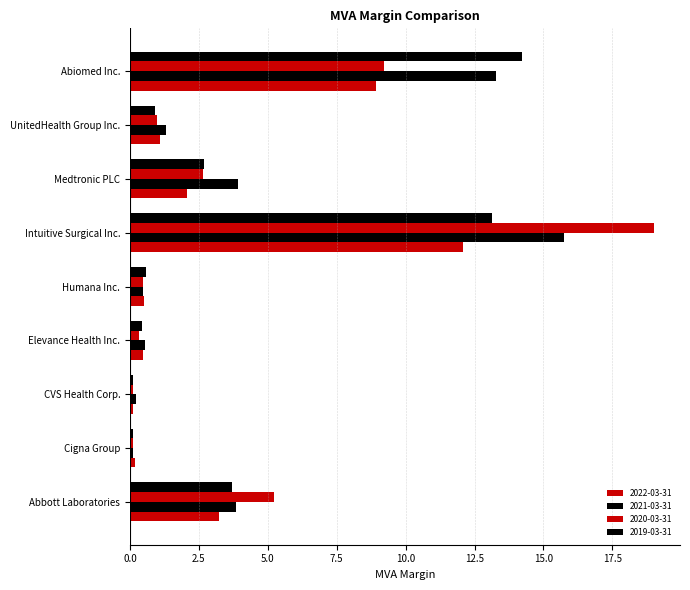

What is the sum of the 2021-03-31 values at Humana Inc. and Cigna Group?

0.6